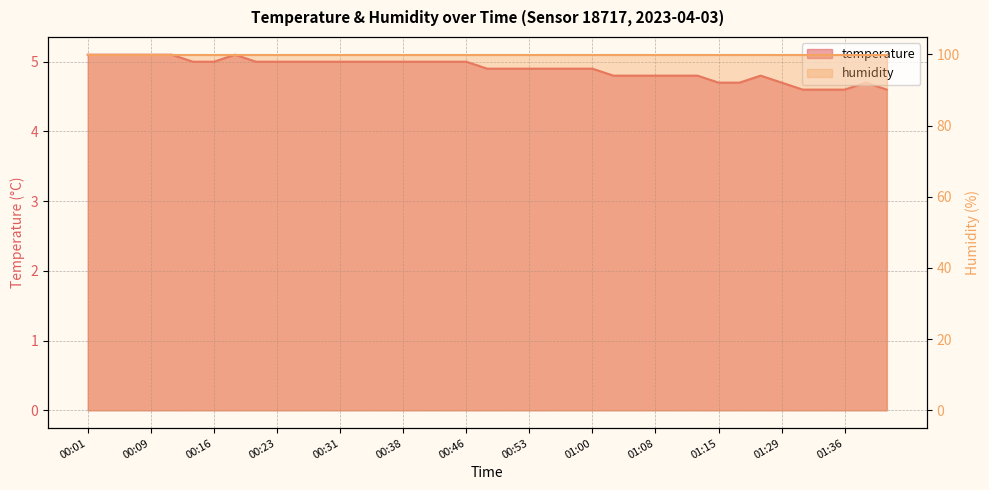

How many points are higher than both their immediate neighbors (excluding endpoints)?

3